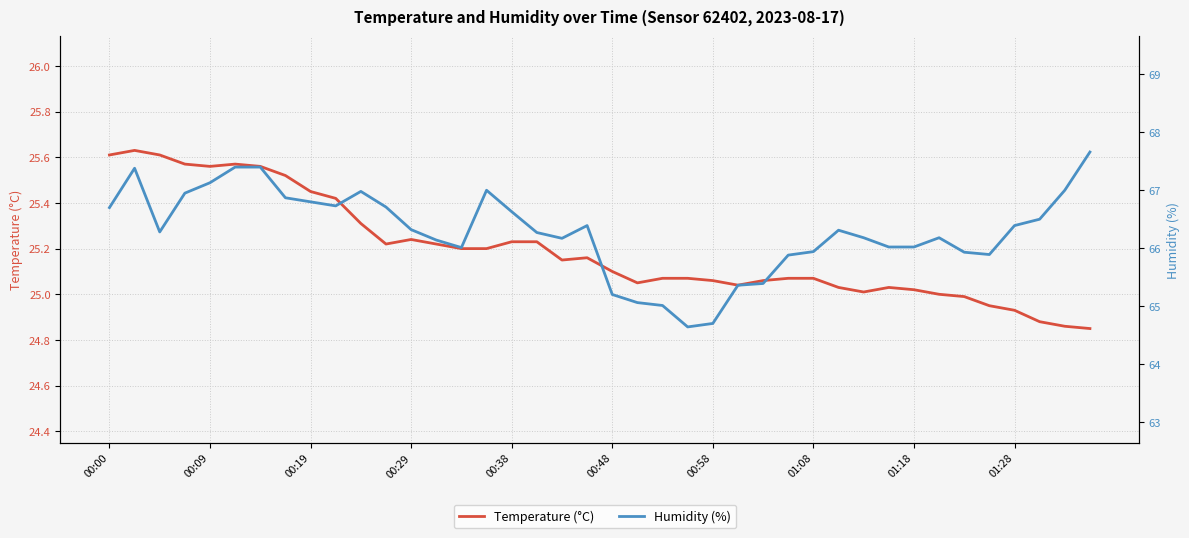

What is the difference between the maximum and second lowest values in the Humidity (%) series?

3.0